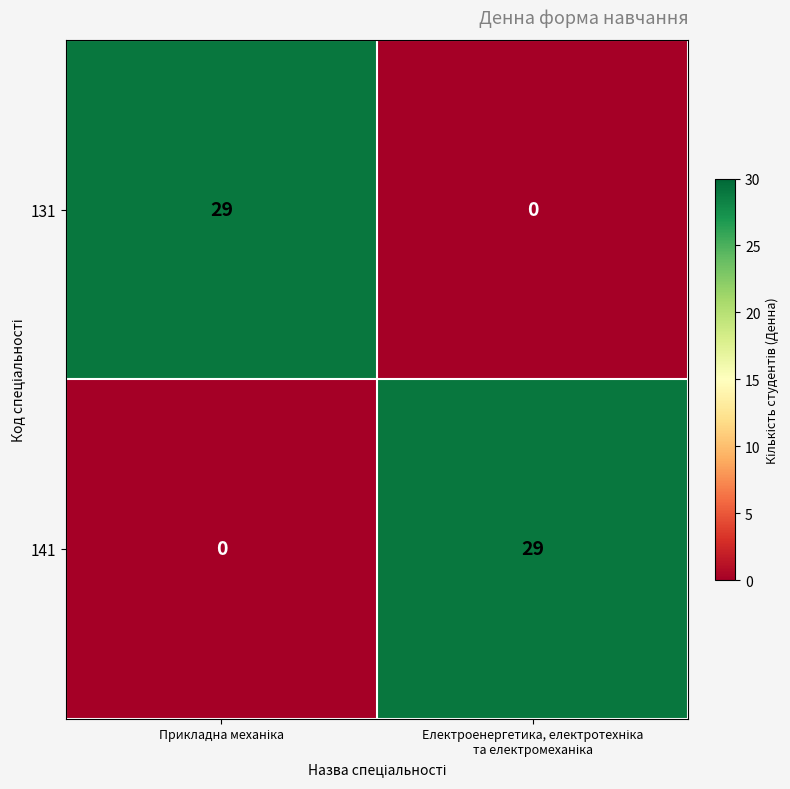

What is the sum of all 131 values?

29